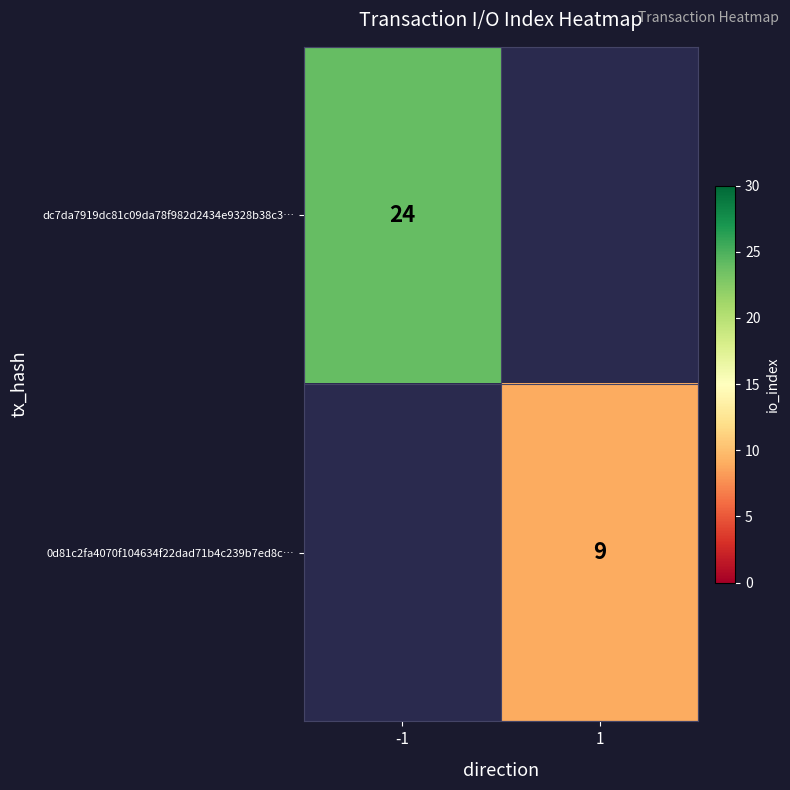

Is it true that 0d81c2fa4070f104634f22dad71b4c239b7ed8c… equals 15 at 1?

False